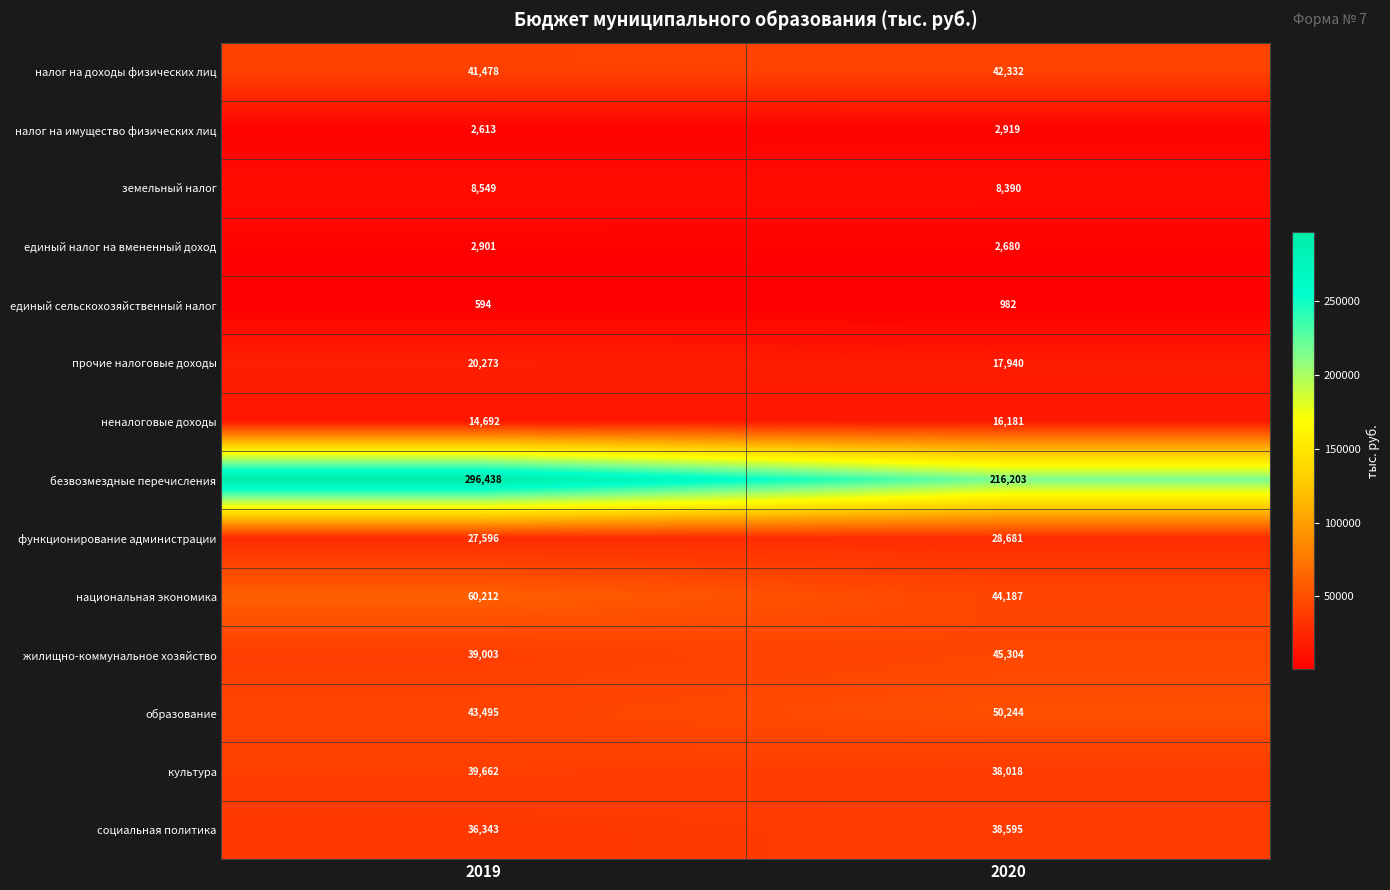

What is the spread (max minus min) of values at 2020?

215221